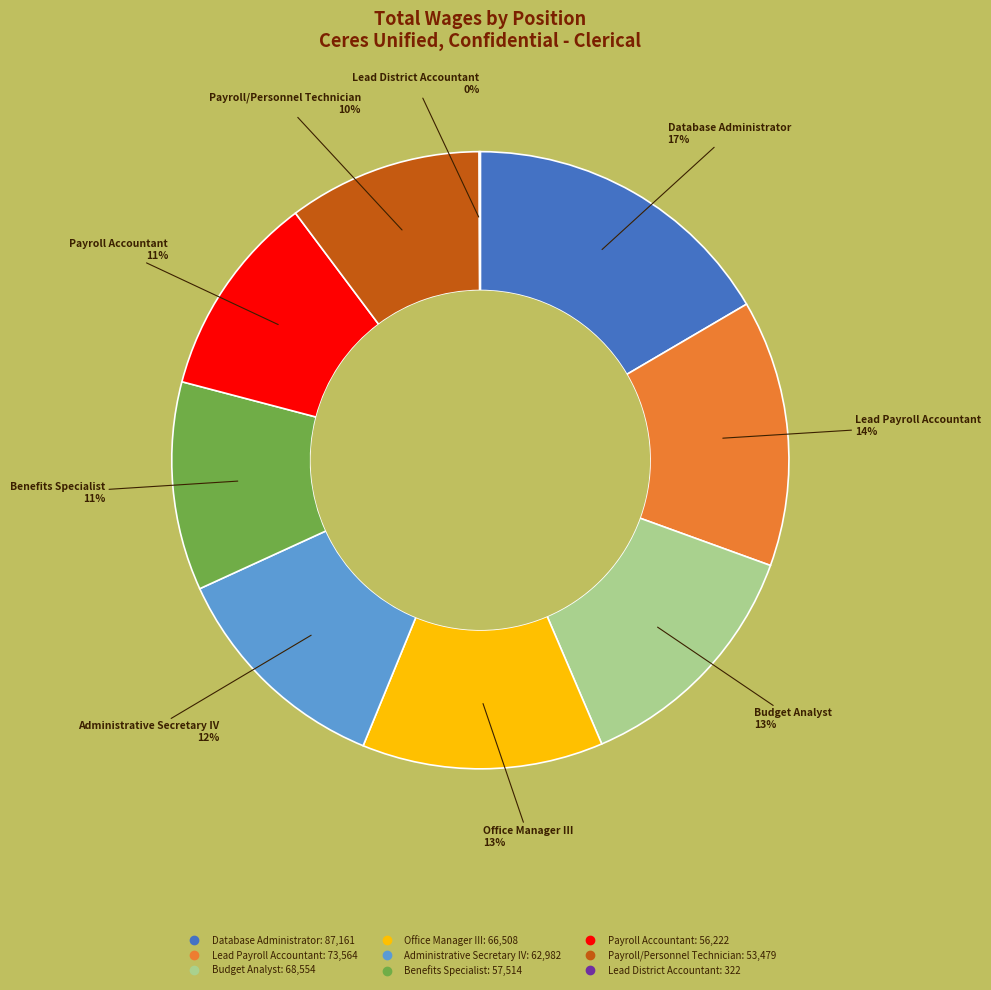

What is the largest slice in the pie chart?

Database Administrator